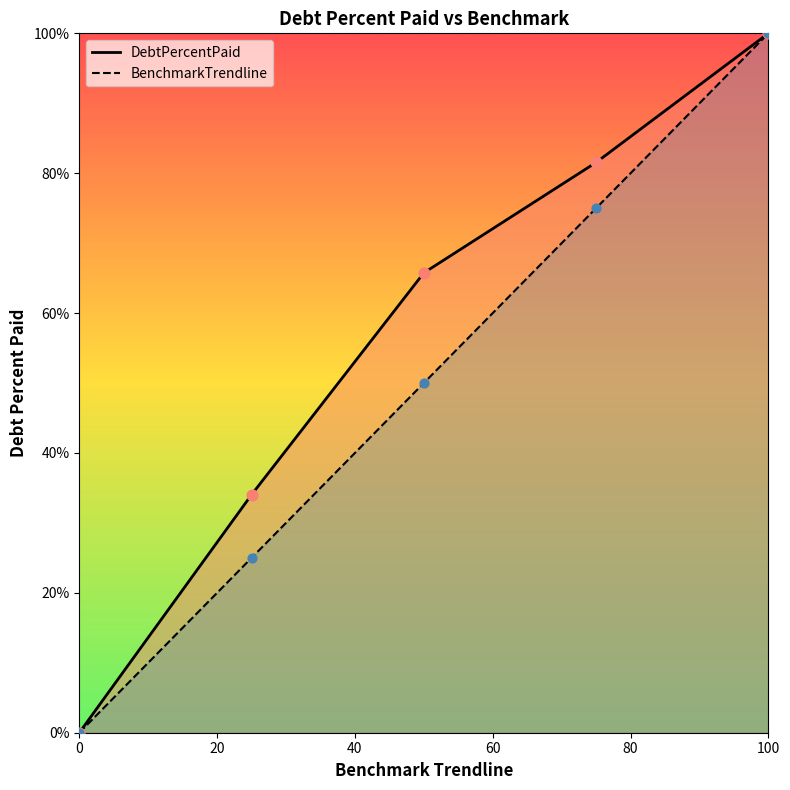

What are all the series names shown in the legend?

DebtPercentPaid, BenchmarkTrendline